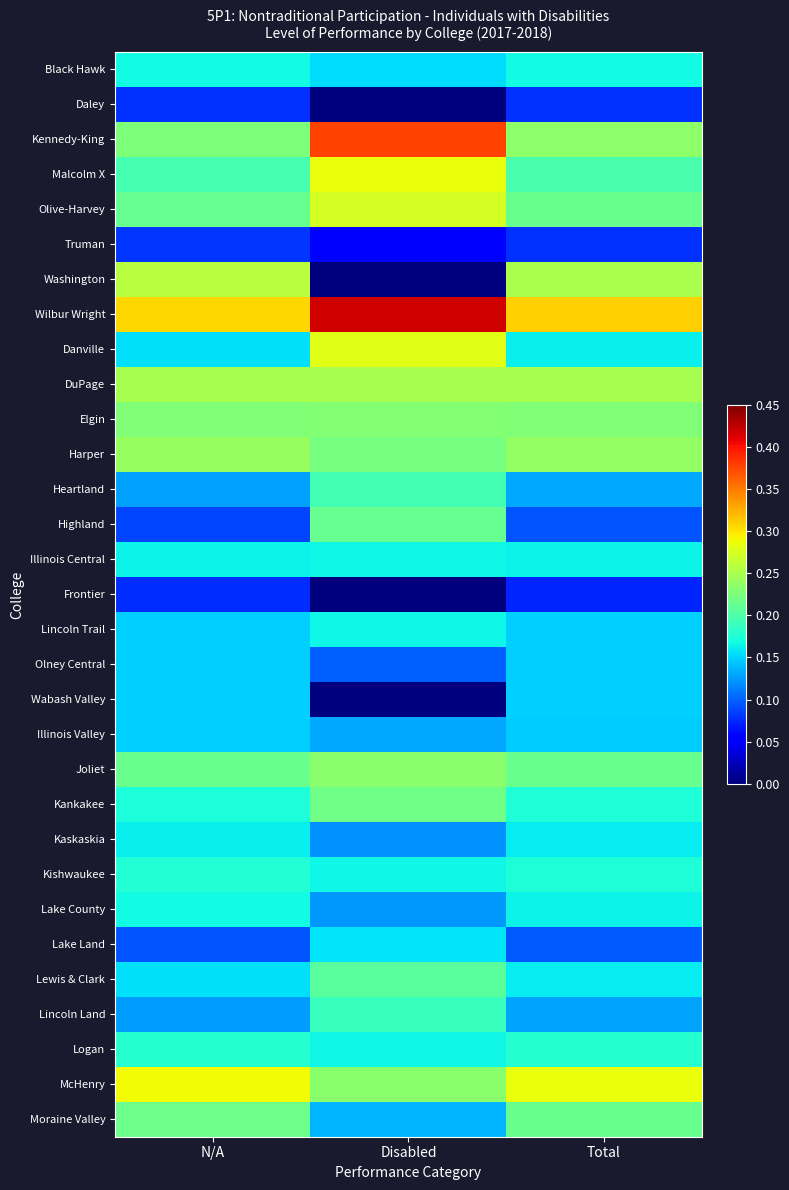

At Disabled, list the series in order from largest to smallest.

Wilbur Wright, Kennedy-King, Malcolm X, Danville, Olive-Harvey, DuPage, Joliet, McHenry, Elgin, Harper, Kankakee, Highland, Lewis & Clark, Heartland, Lincoln Land, Illinois Central, Lincoln Trail, Kishwaukee, Logan, Lake Land, Black Hawk, Moraine Valley, Illinois Valley, Lake County, Kaskaskia, Olney Central, Truman, Daley, Washington, Frontier, Wabash Valley